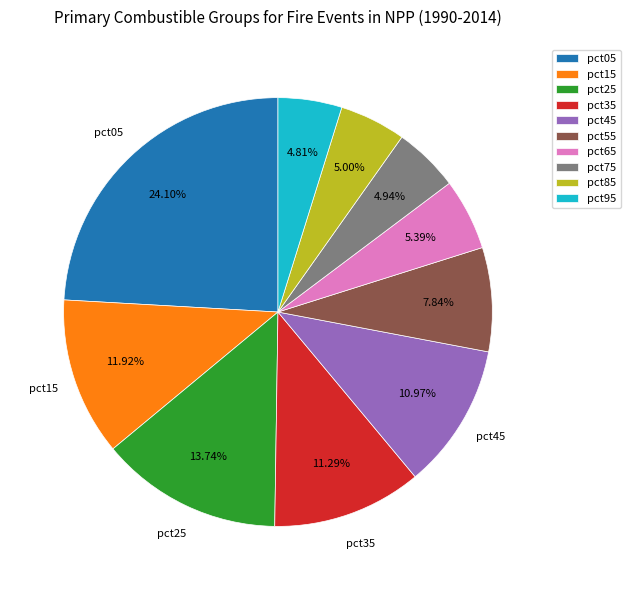

To the nearest percent, what percentage of the pie is pct75?

5%